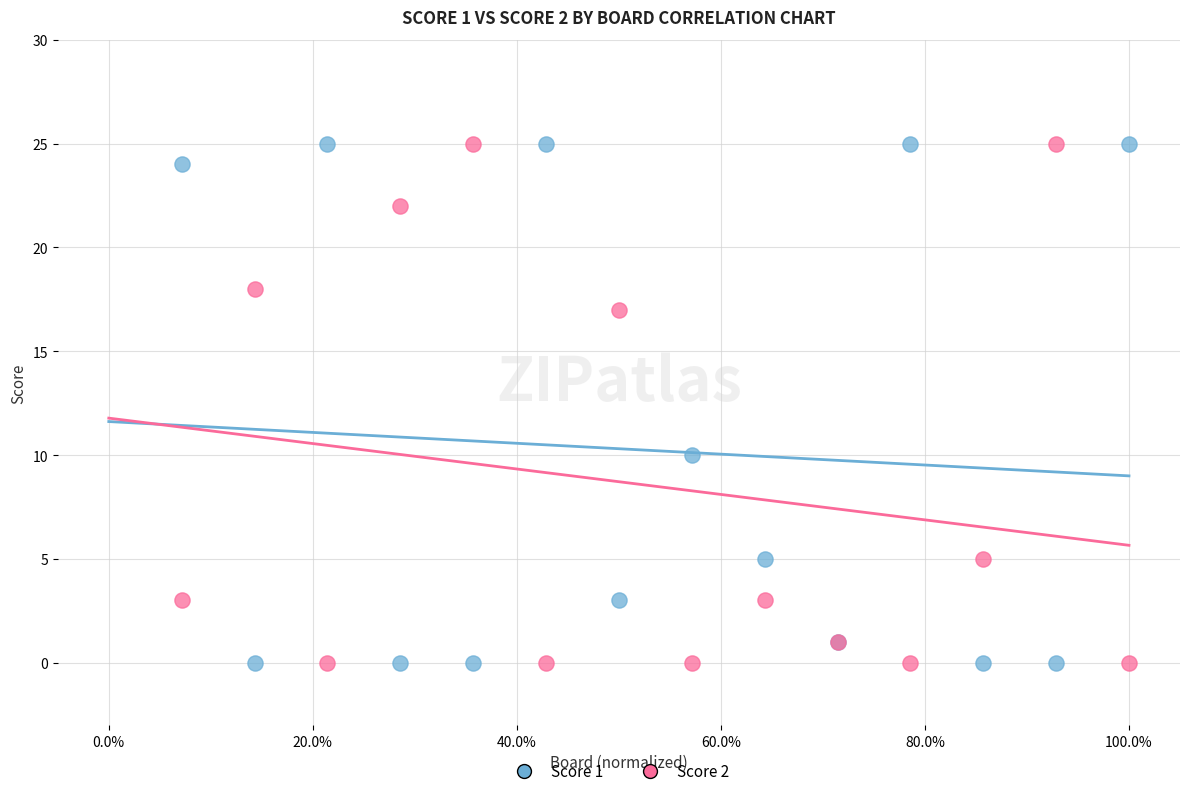

Across all series, what Y value is closest to 12?

10